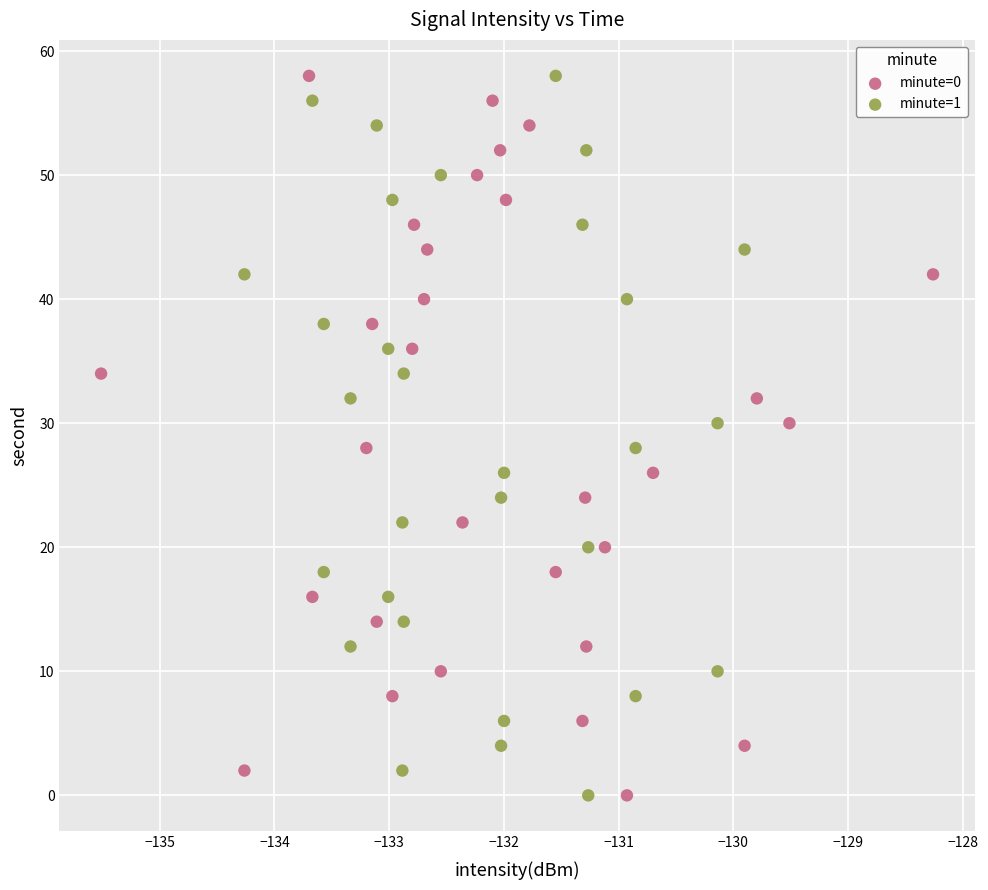

What are all the series names shown in the legend?

minute=0, minute=1